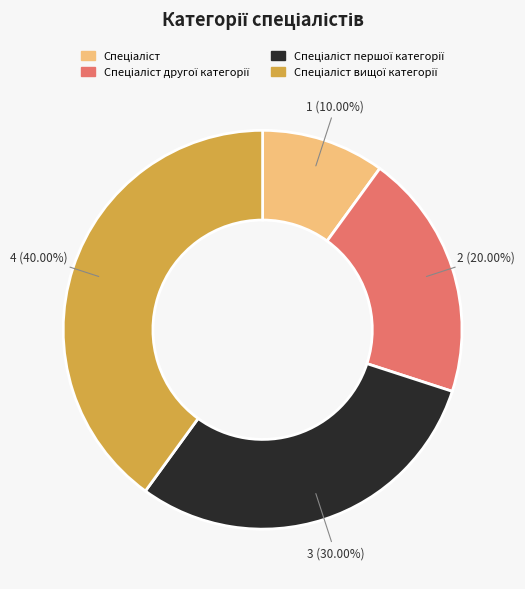

Does any single category account for the majority?

No